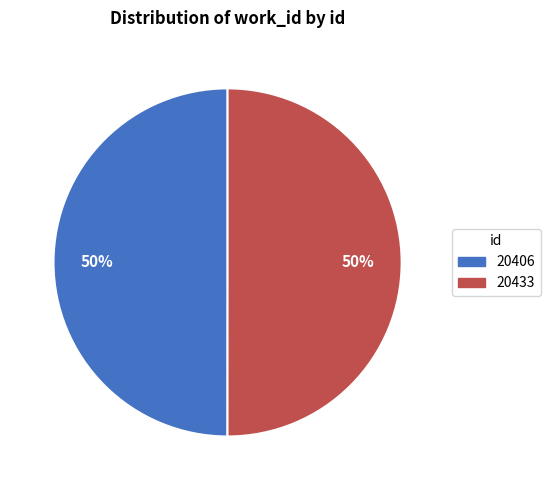

How many slices are in this pie chart?

2